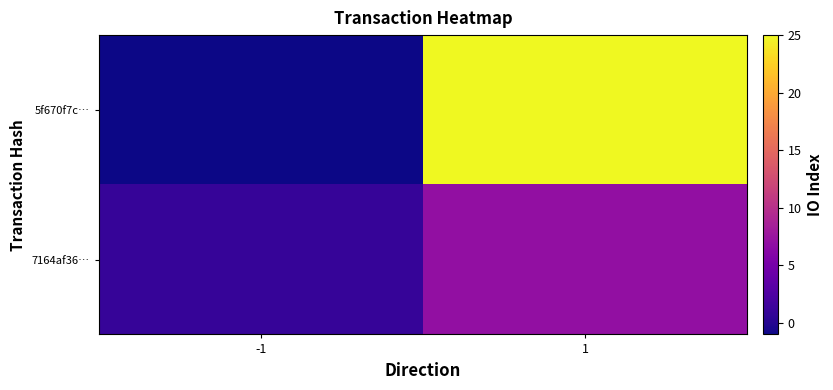

Which series has the largest total across all categories?

5f670f7c…